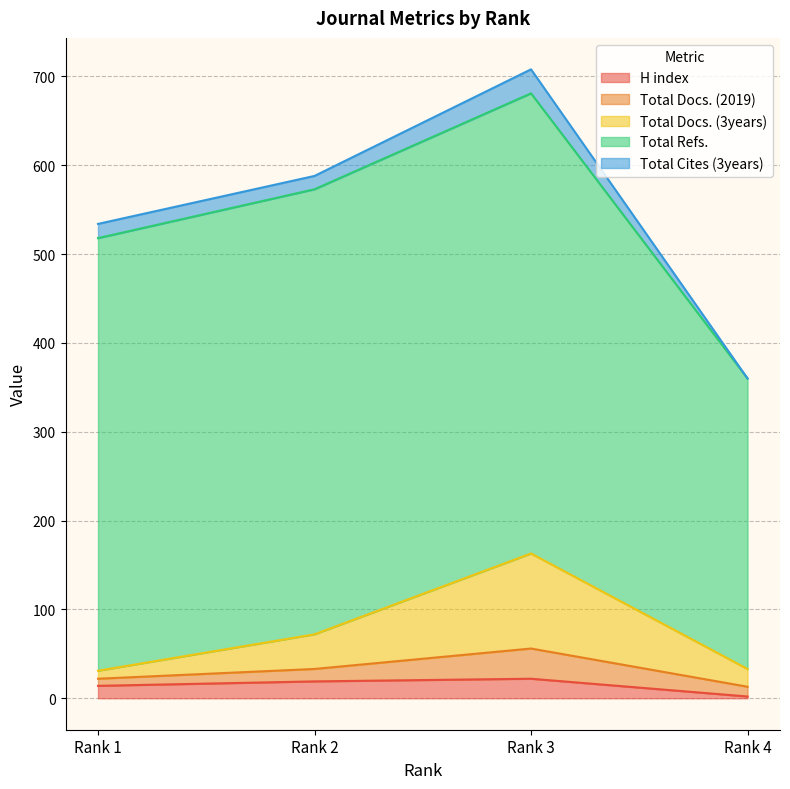

What is the approximate value of H index at Rank 1?

14